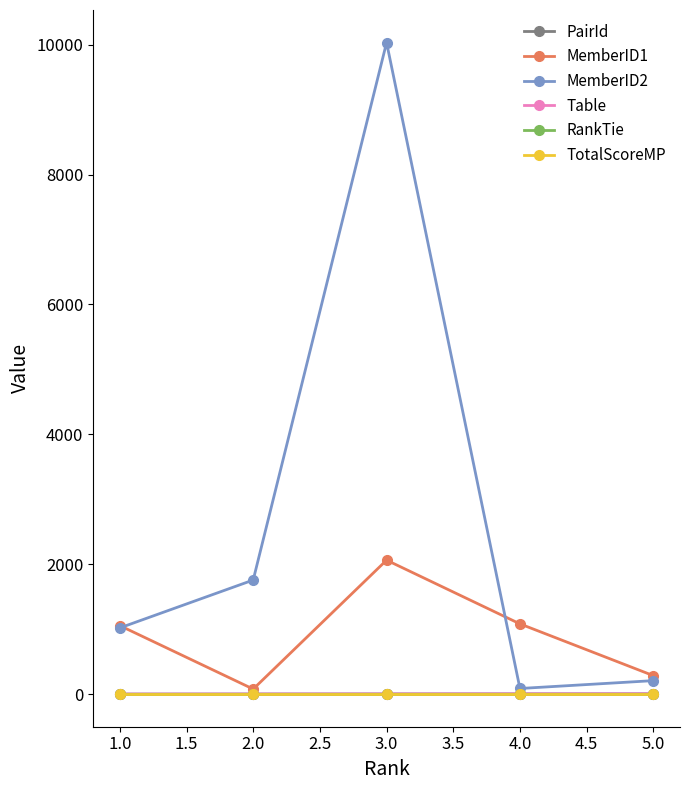

List the series in order of their peak value, lowest first.

TotalScoreMP, PairId, Table, RankTie, MemberID1, MemberID2